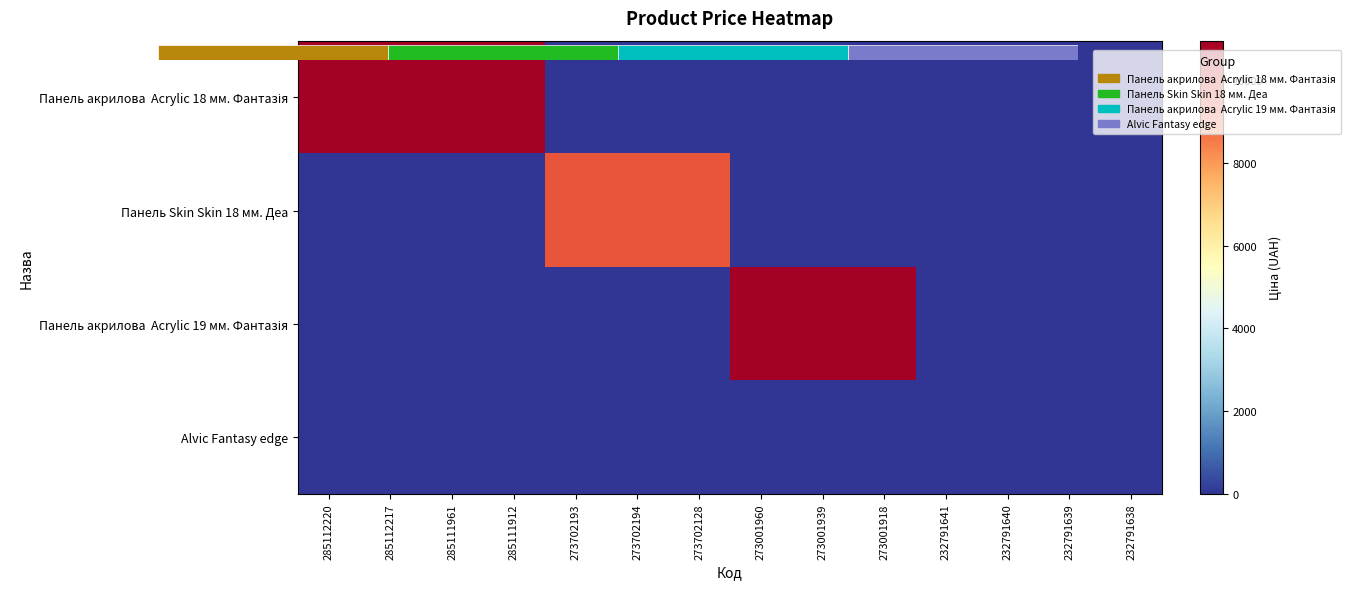

True or false: Alvic Fantasy edge has a value of 11.5 at 273702194.

False